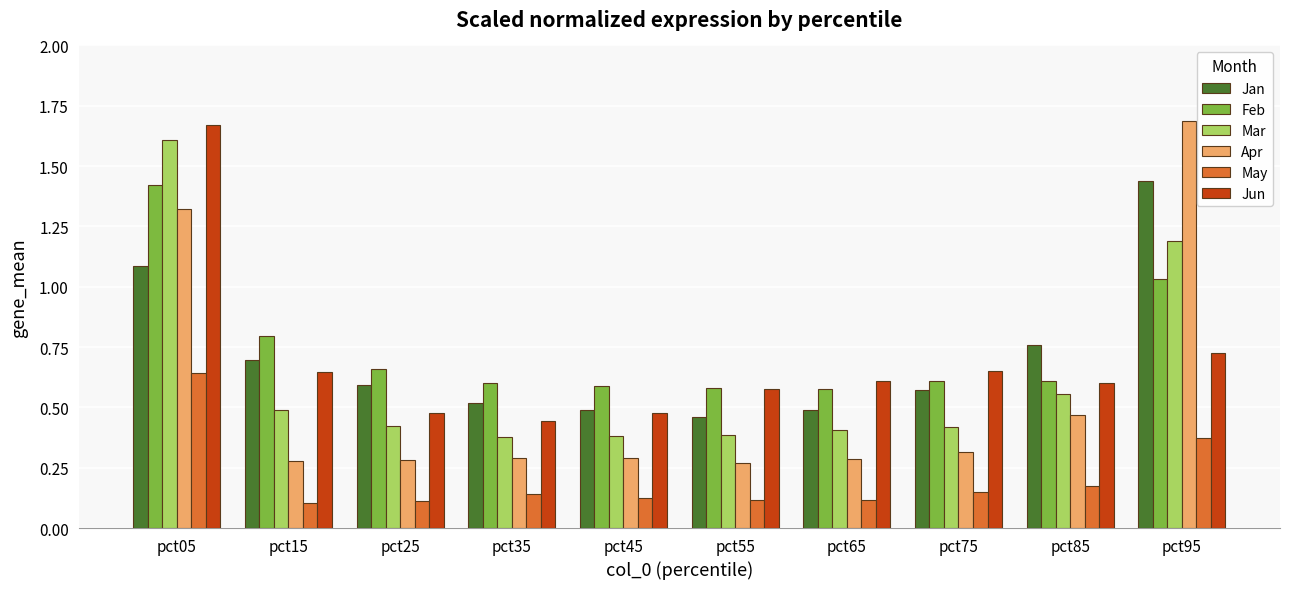

At how many categories does at least one series exceed 0?

10